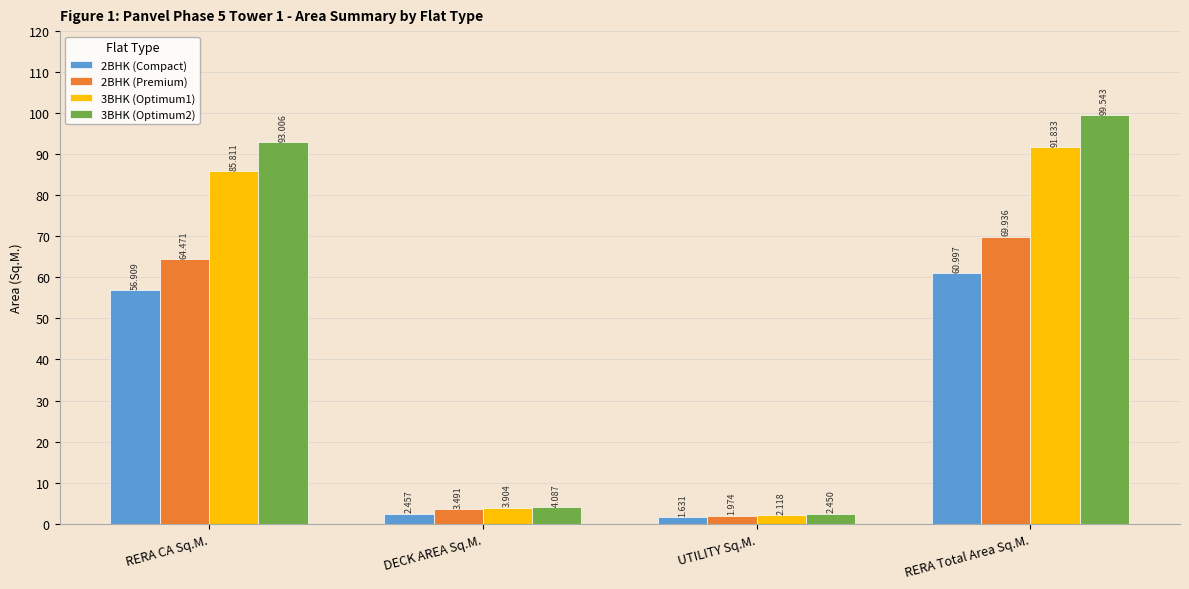

How many groups of bars are there?

4